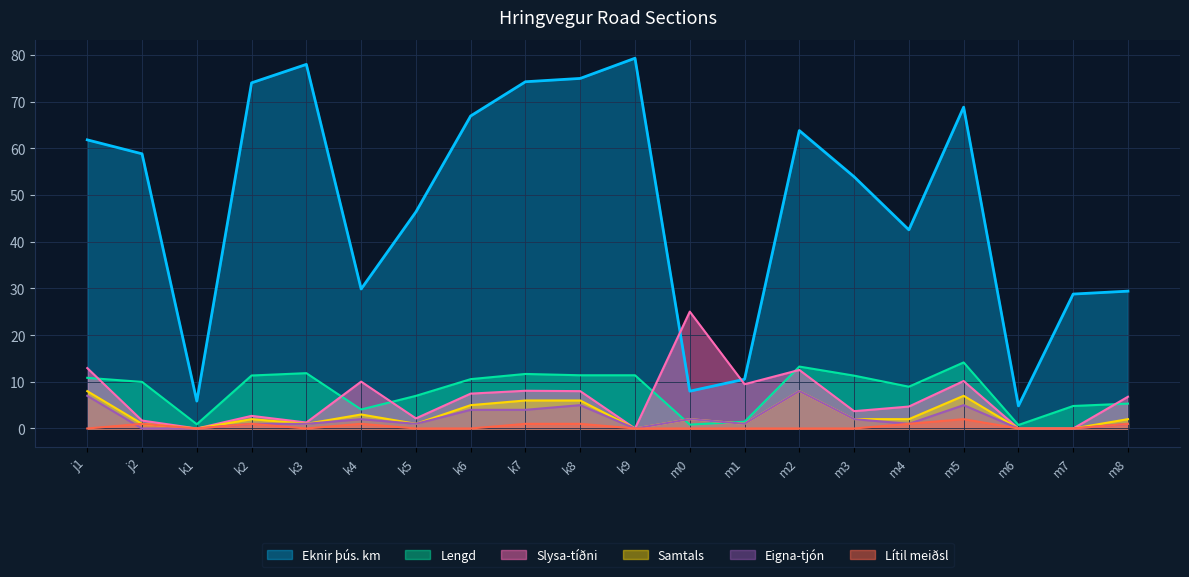

Reading left to right, what are all the values shown in this chart?

Eknir þús. km: j1=61.8	j2=58.8	k1=5.9	k2=74.0	k3=78.0	k4=29.9	k5=46.4	k6=66.9	k7=74.3	k8=75.0	k9=79.3	m0=8.0	m1=10.5	m2=63.8	m3=53.9	m4=42.5	m5=68.8	m6=4.8	m7=28.8	m8=29.4
Lengd: j1=10.8	j2=10.0	k1=0.9	k2=11.3	k3=11.8	k4=4.1	k5=7.0	k6=10.6	k7=11.7	k8=11.4	k9=11.4	m0=0.8	m1=1.4	m2=13.3	m3=11.3	m4=8.9	m5=14.2	m6=0.8	m7=4.8	m8=5.3
Slysa-tíðni: j1=12.9	j2=1.7	k1=0.0	k2=2.7	k3=1.3	k4=10.0	k5=2.2	k6=7.5	k7=8.1	k8=8.0	k9=0.0	m0=25.0	m1=9.5	m2=12.5	m3=3.7	m4=4.7	m5=10.2	m6=0.0	m7=0.0	m8=6.8
Samtals: j1=8.0	j2=1.0	k1=0.0	k2=2.0	k3=1.0	k4=3.0	k5=1.0	k6=5.0	k7=6.0	k8=6.0	k9=0.0	m0=2.0	m1=1.0	m2=8.0	m3=2.0	m4=2.0	m5=7.0	m6=0.0	m7=0.0	m8=2.0
Eigna-tjón: j1=7.0	j2=0.0	k1=0.0	k2=1.0	k3=1.0	k4=2.0	k5=1.0	k6=4.0	k7=4.0	k8=5.0	k9=0.0	m0=2.0	m1=1.0	m2=8.0	m3=2.0	m4=1.0	m5=5.0	m6=0.0	m7=0.0	m8=1.0
Lítil meiðsl: j1=0.0	j2=1.0	k1=0.0	k2=1.0	k3=0.0	k4=1.0	k5=0.0	k6=0.0	k7=1.0	k8=1.0	k9=0.0	m0=0.0	m1=0.0	m2=0.0	m3=0.0	m4=1.0	m5=2.0	m6=0.0	m7=0.0	m8=1.0